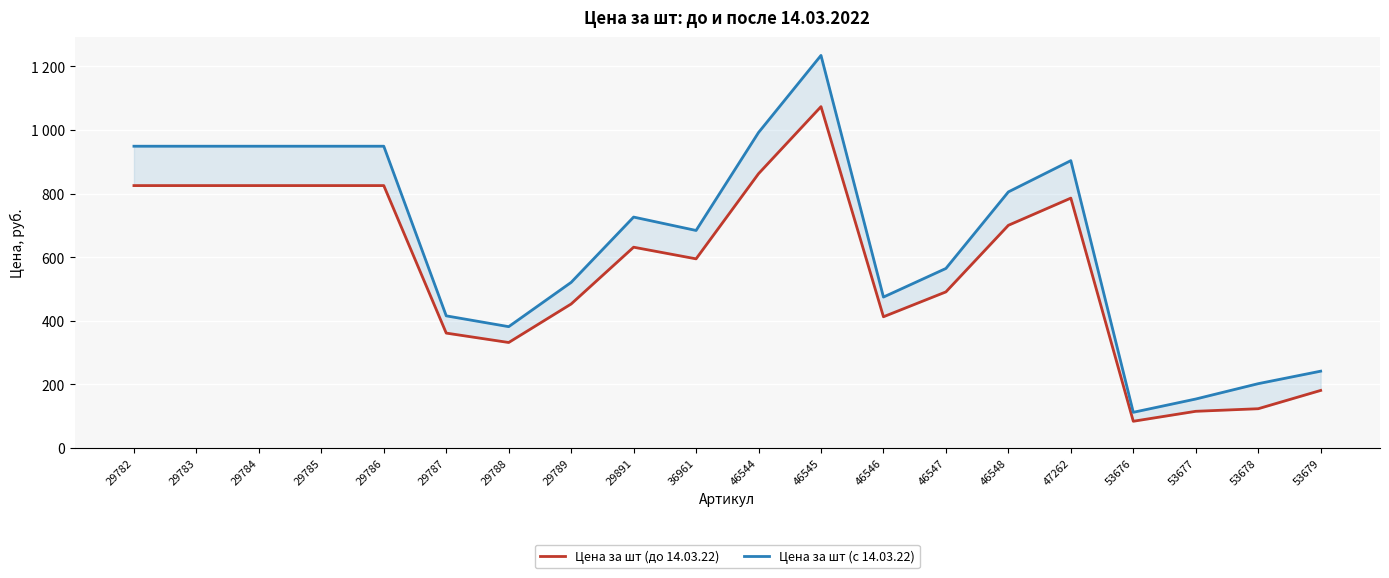

Reading left to right, list all the values displayed in this chart.

Цена за шт (до 14.03.22): 825.4	825.4	825.4	825.4	825.4	361.5	332.0	453.1	631.6	595.0	862.8	1073.6	412.9	491.1	700.5	785.9	84.3	115.6	123.7	181.2
Цена за шт (с 14.03.22): 949.1	949.1	949.1	949.1	949.1	415.8	381.8	521.1	726.4	684.2	992.3	1234.7	474.8	564.8	805.5	903.8	112.5	154.2	202.5	241.8